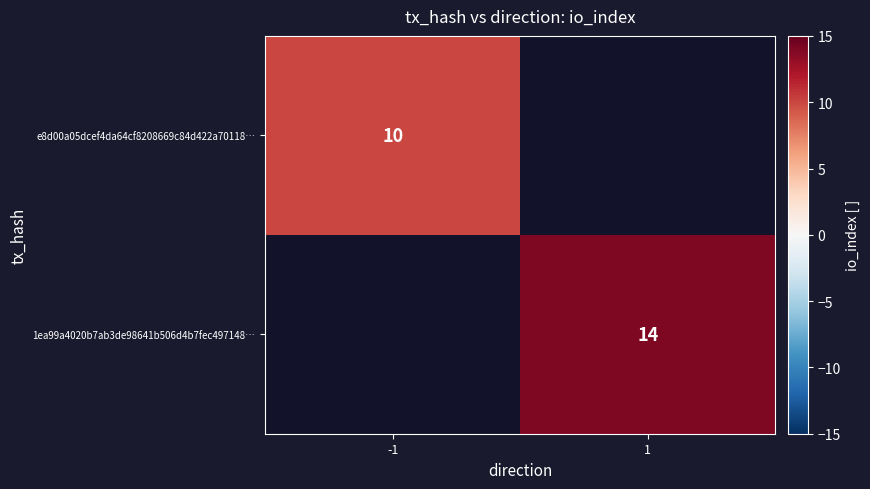

Which category has the highest value across all series?

1